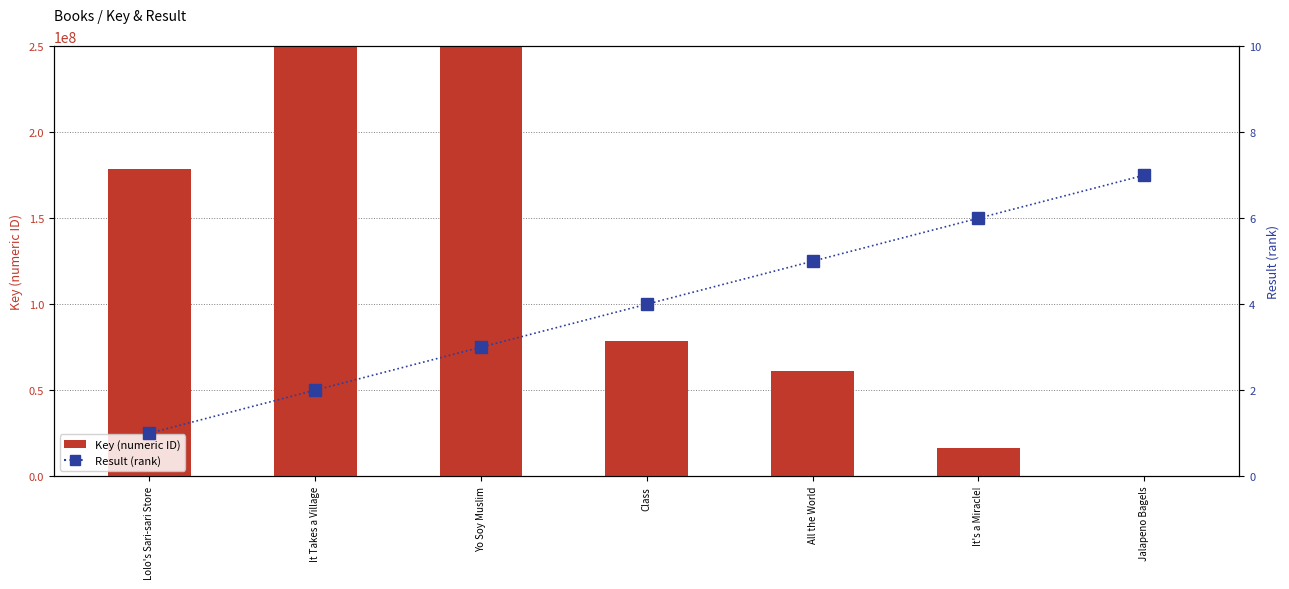

How many distinct data groups are displayed?

2